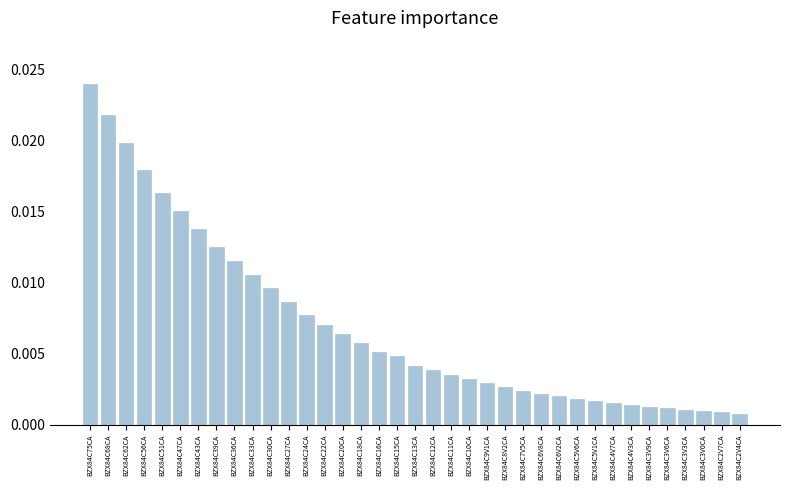

What position from the left is BZX84C27CA?

12